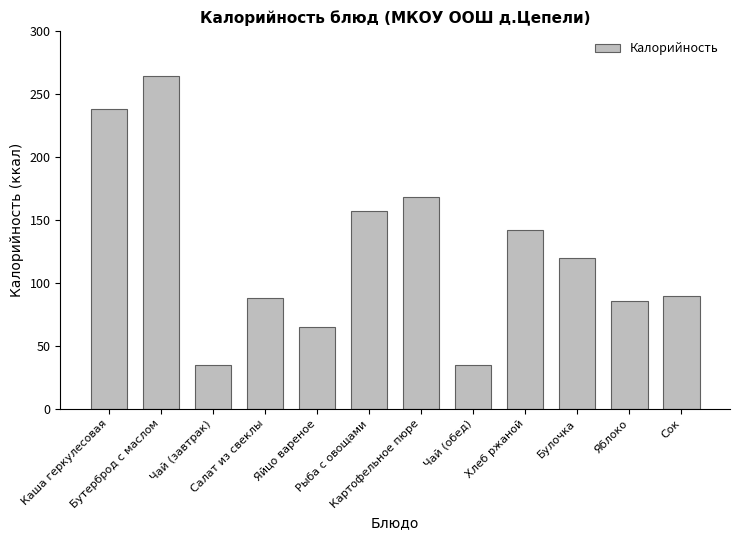

What is the minimum value shown in the chart?

35